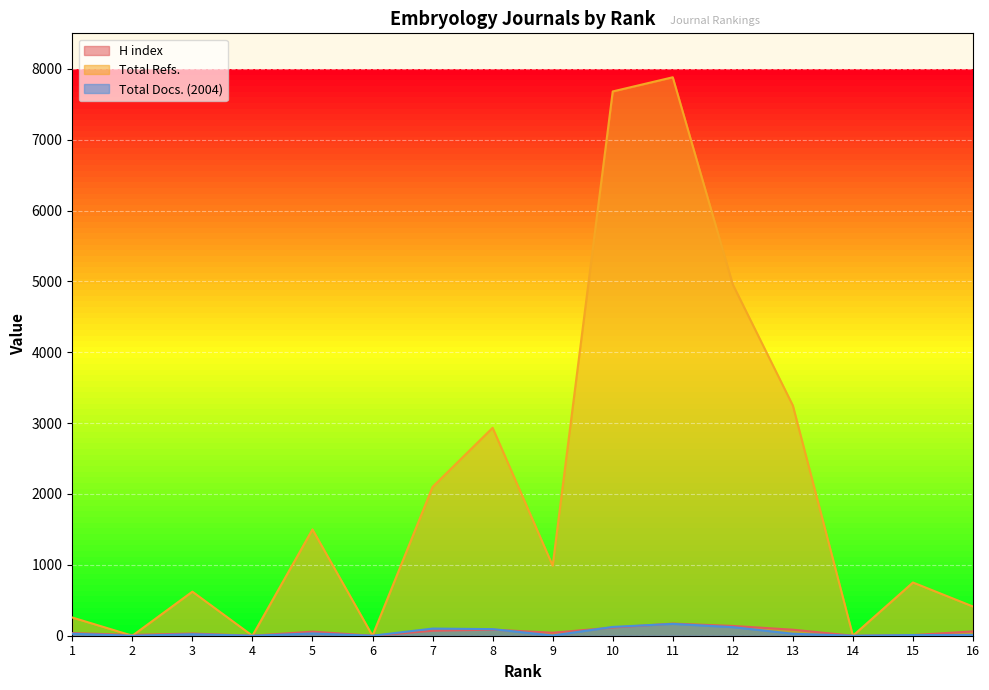

Which has a higher value, 12 or 10?

12